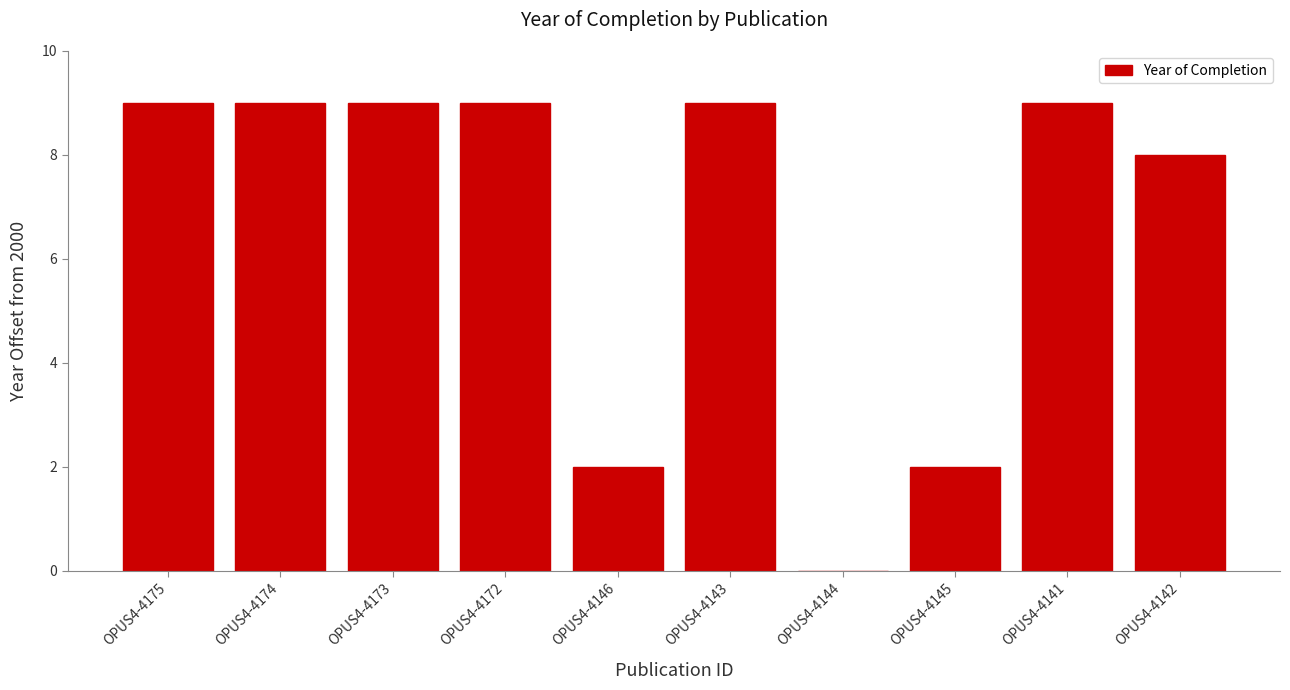

Are the bars horizontal?

No